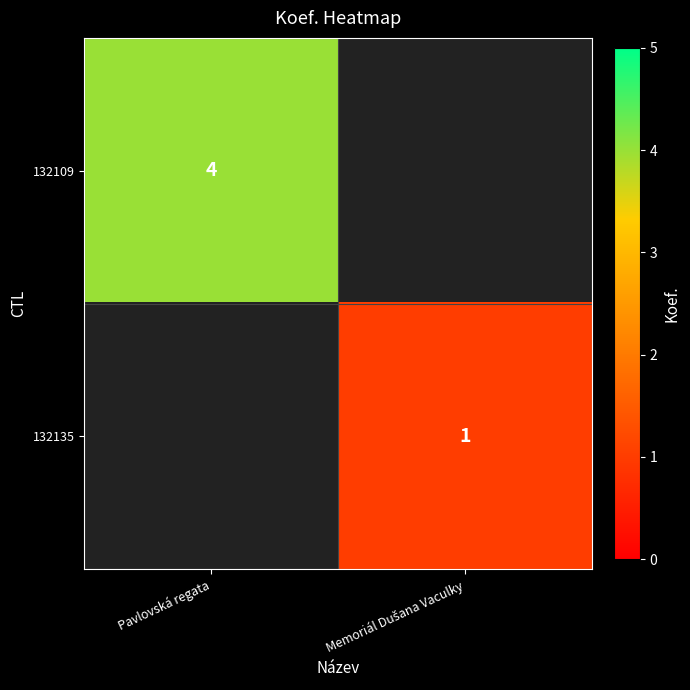

True or false: 132109 has a value of 2 at Pavlovská regata.

False